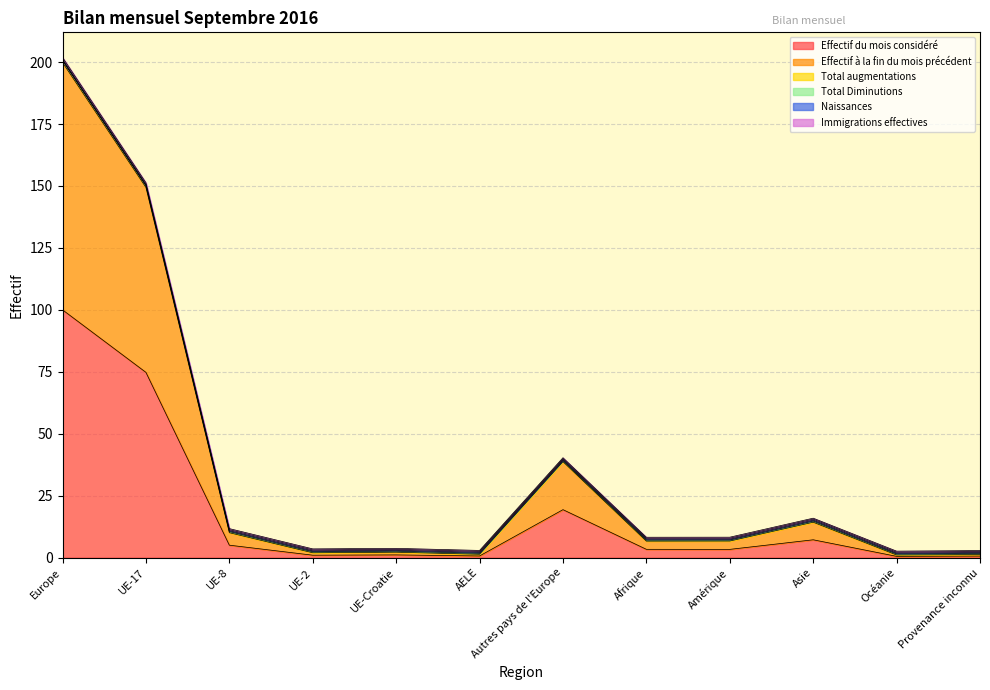

What is the minimum value for Immigrations effectives?

2.2